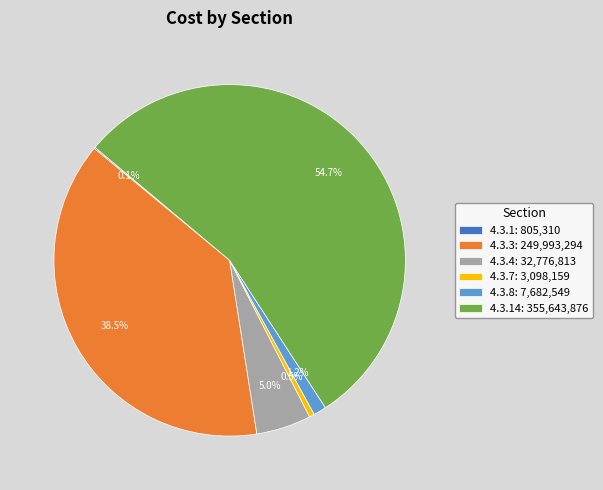

What is the total percentage of 4.3.7: 3,098,159 and 4.3.14: 355,643,876?

55.2%